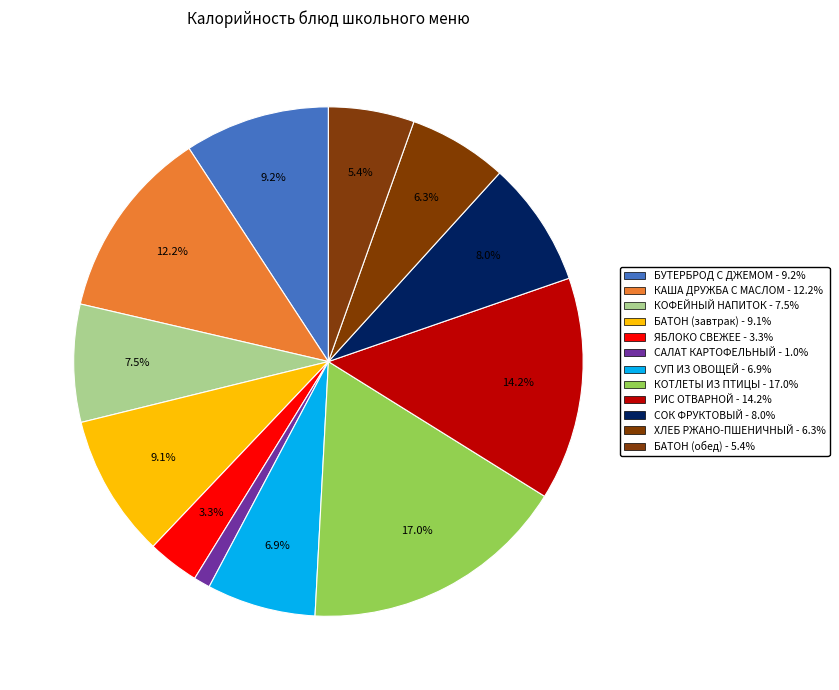

What percentage is the КАША ДРУЖБА С МАСЛОМ slice, to the nearest percent?

12%